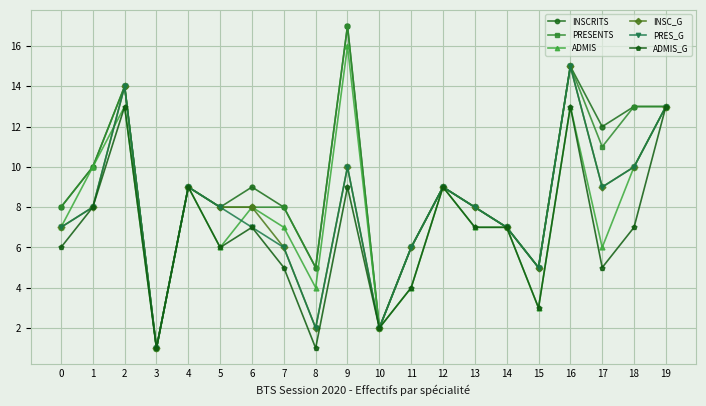

What is the maximum value for INSC_G?

15